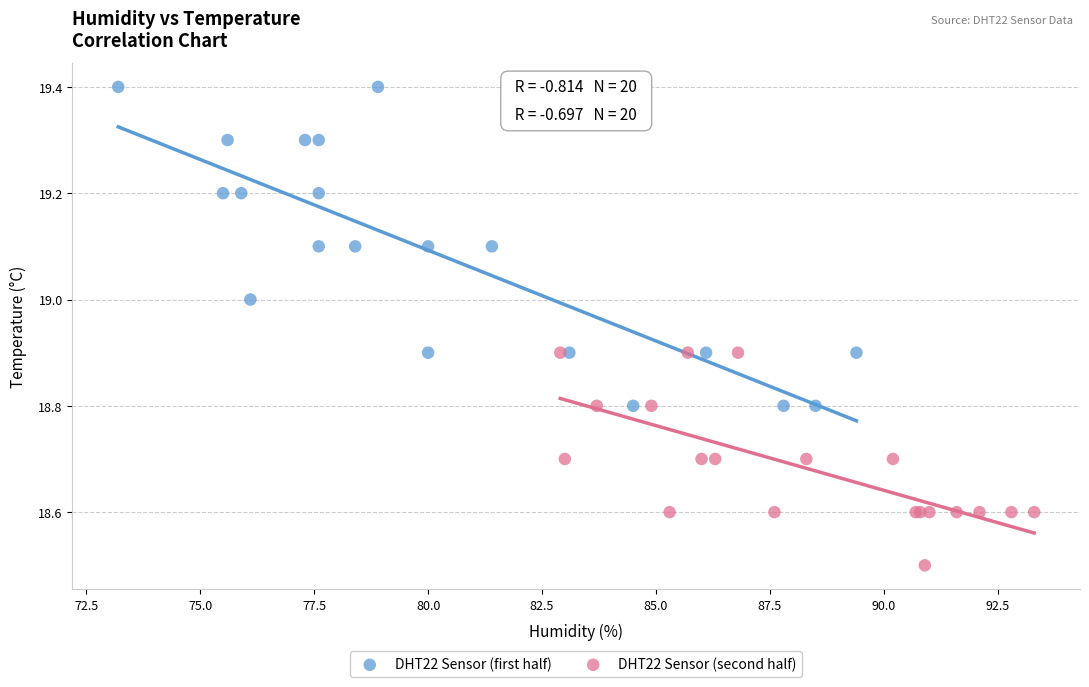

Which series reaches the minimum Y coordinate?

DHT22 Sensor (second half)